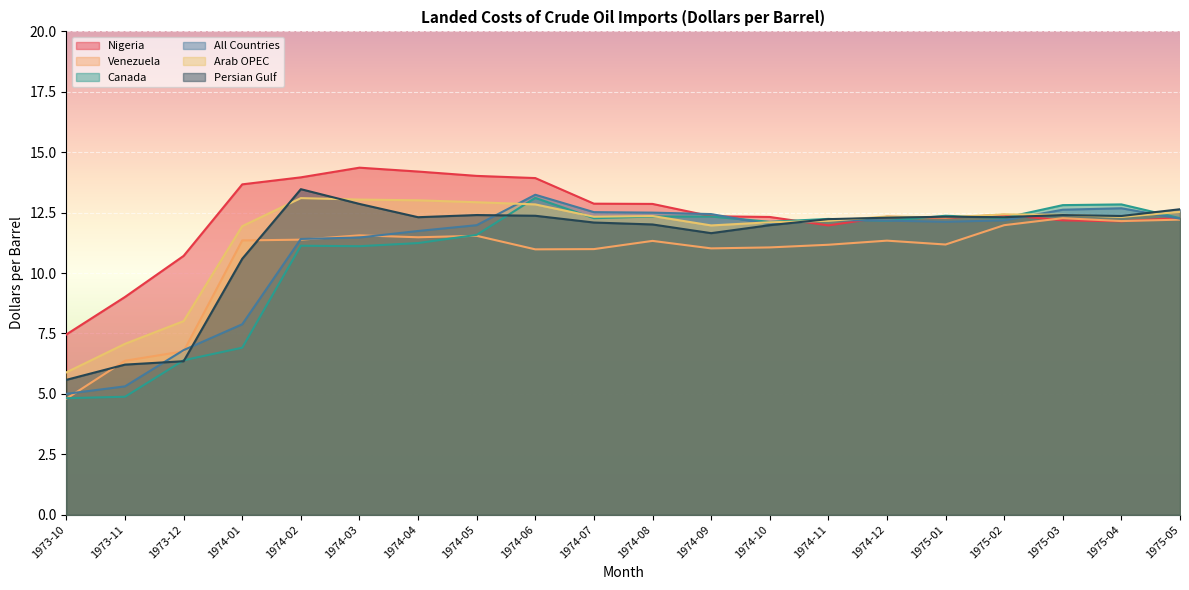

Reading right to left, list all the values displayed in this chart.

Nigeria: 1975-05=12.3	1975-04=12.1	1975-03=12.2	1975-02=12.4	1975-01=12.3	1974-12=12.3	1974-11=12.0	1974-10=12.3	1974-09=12.3	1974-08=12.9	1974-07=12.9	1974-06=13.9	1974-05=14.0	1974-04=14.2	1974-03=14.4	1974-02=14.0	1974-01=13.7	1973-12=10.7	1973-11=9.0	1973-10=7.5
Venezuela: 1975-05=12.2	1975-04=12.2	1975-03=12.3	1975-02=12.0	1975-01=11.2	1974-12=11.3	1974-11=11.2	1974-10=11.1	1974-09=11.0	1974-08=11.3	1974-07=11.0	1974-06=11.0	1974-05=11.5	1974-04=11.5	1974-03=11.6	1974-02=11.4	1974-01=11.3	1973-12=6.8	1973-11=6.4	1973-10=4.8
Canada: 1975-05=12.3	1975-04=12.8	1975-03=12.8	1975-02=12.3	1975-01=12.4	1974-12=12.2	1974-11=12.2	1974-10=12.1	1974-09=12.3	1974-08=12.3	1974-07=12.3	1974-06=13.1	1974-05=11.6	1974-04=11.2	1974-03=11.1	1974-02=11.1	1974-01=6.9	1973-12=6.4	1973-11=4.9	1973-10=4.8
All Countries: 1975-05=12.2	1975-04=12.7	1975-03=12.6	1975-02=12.2	1975-01=12.1	1974-12=12.2	1974-11=12.2	1974-10=12.0	1974-09=12.4	1974-08=12.5	1974-07=12.5	1974-06=13.2	1974-05=12.0	1974-04=11.7	1974-03=11.5	1974-02=11.4	1974-01=7.9	1973-12=6.8	1973-11=5.3	1973-10=5.0
Arab OPEC: 1975-05=12.5	1975-04=12.3	1975-03=12.4	1975-02=12.4	1975-01=12.3	1974-12=12.3	1974-11=12.2	1974-10=12.1	1974-09=12.0	1974-08=12.4	1974-07=12.3	1974-06=12.8	1974-05=12.9	1974-04=13.0	1974-03=13.0	1974-02=13.1	1974-01=11.9	1973-12=8.0	1973-11=7.1	1973-10=5.9
Persian Gulf: 1975-05=12.6	1975-04=12.4	1975-03=12.4	1975-02=12.3	1975-01=12.3	1974-12=12.3	1974-11=12.2	1974-10=12.0	1974-09=11.7	1974-08=12.0	1974-07=12.1	1974-06=12.4	1974-05=12.4	1974-04=12.3	1974-03=12.9	1974-02=13.5	1974-01=10.6	1973-12=6.3	1973-11=6.2	1973-10=5.6